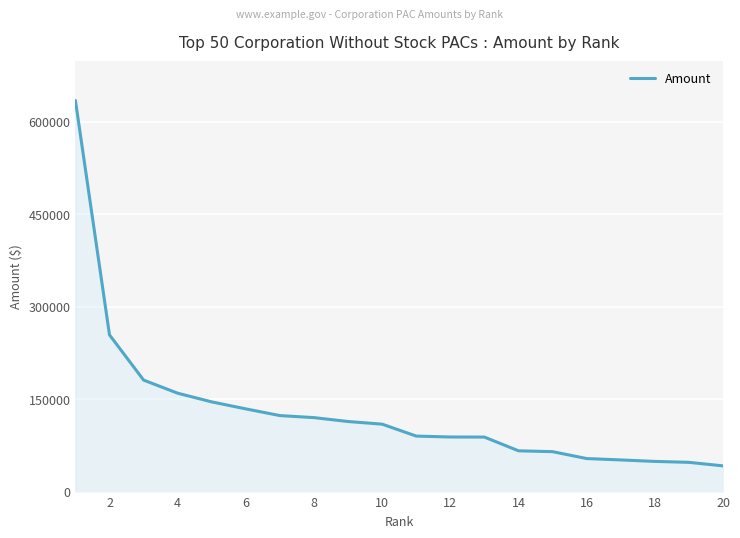

What is the difference between the maximum and minimum values?

592403.9